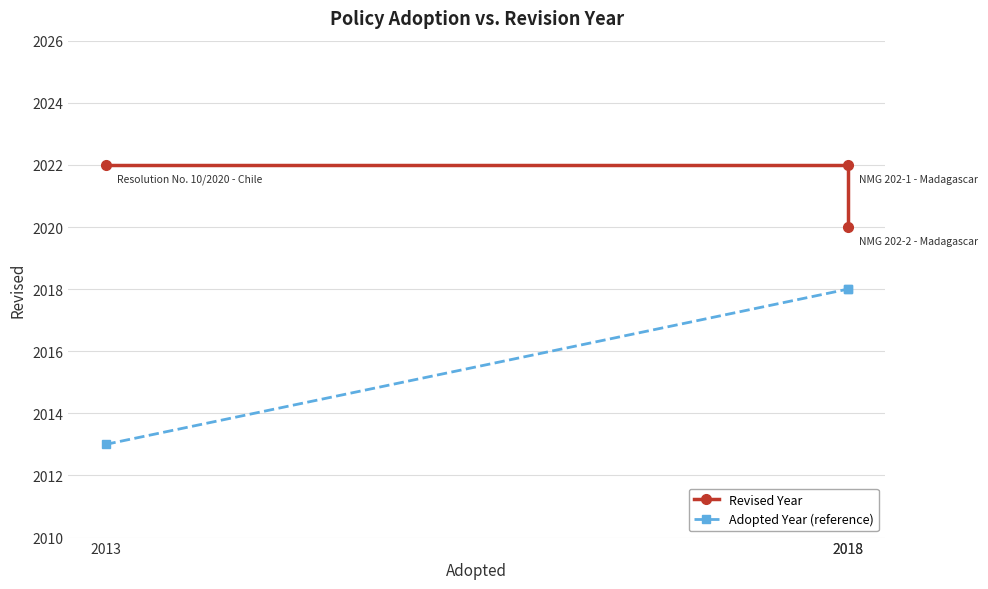

Reading left to right, list all the values displayed in this chart.

Revised Year: 2022	2022	2020
Adopted Year (reference): 2013	2018	2018